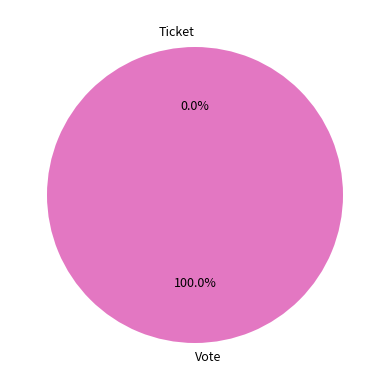

To the nearest percent, what is the average slice percentage?

50%